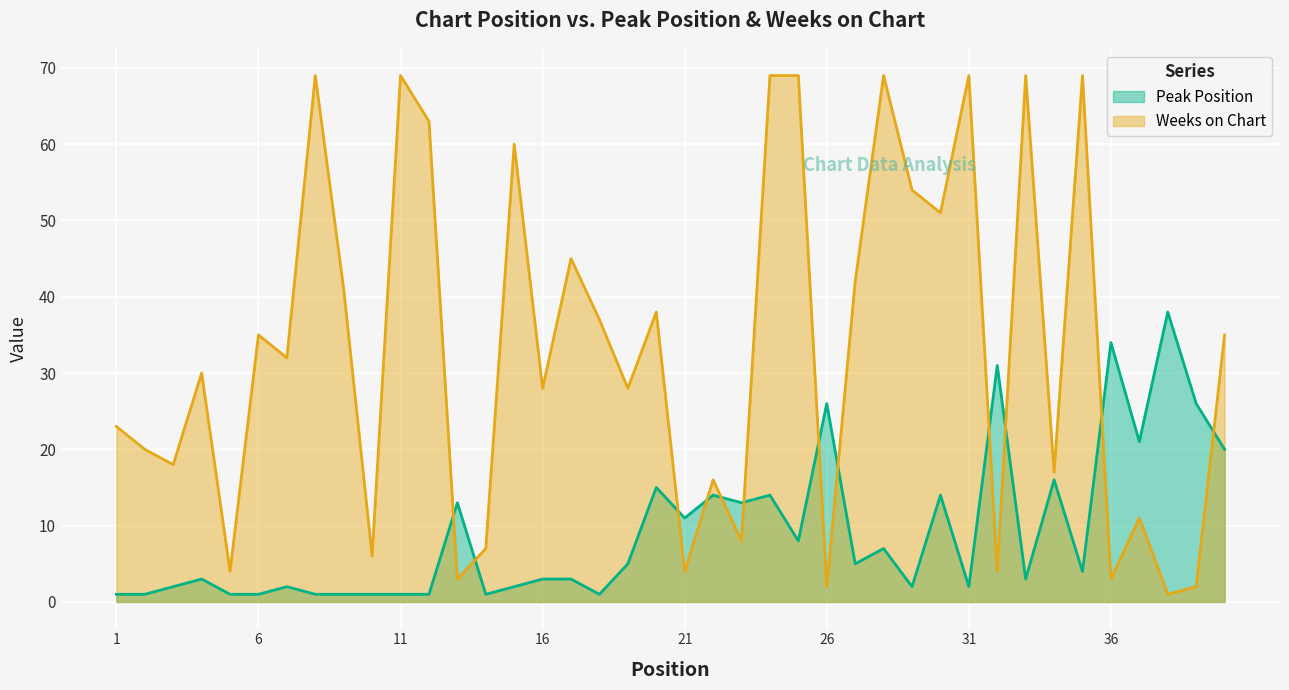

Does the chart display data point markers on the line(s)?

No